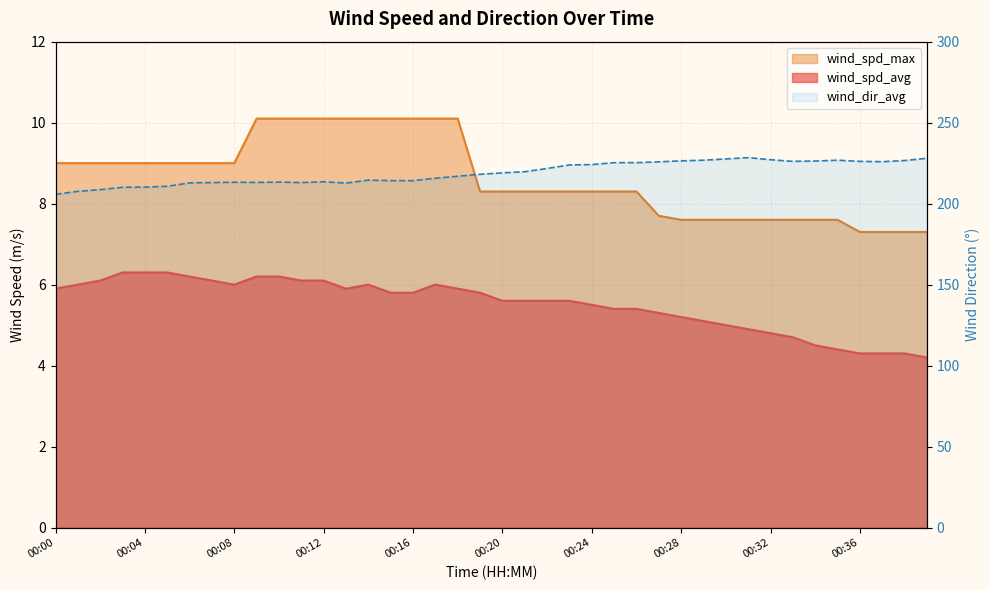

At which label is wind_spd_max closest to 8?

00:27